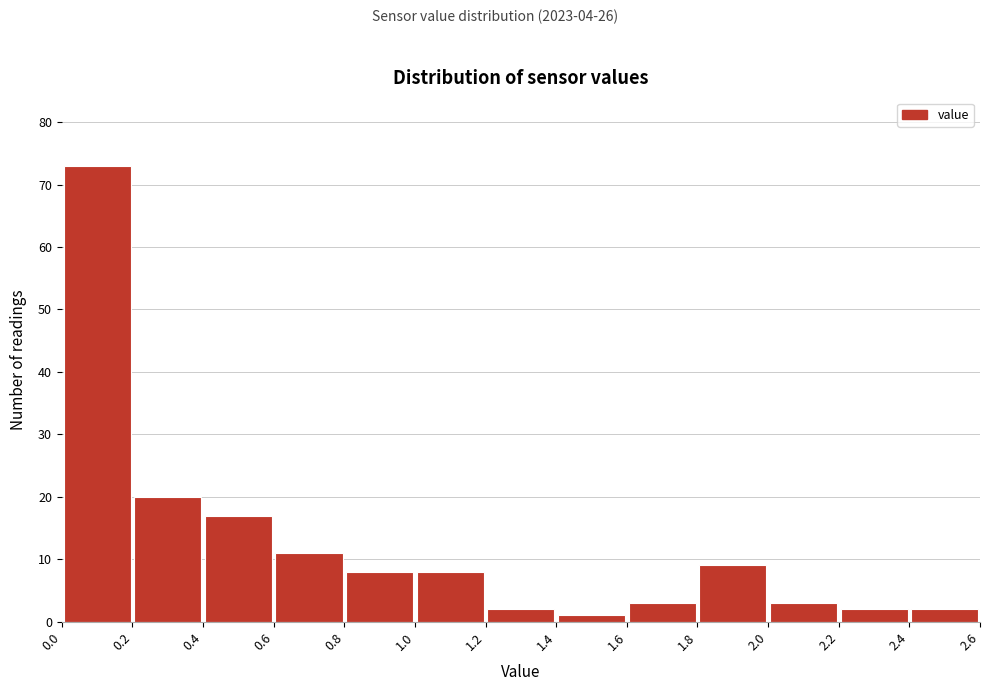

Reading left to right, list every bar in this chart as the range it spans on the x-axis followed by its height. The values are not printed on the chart, so give them approximately, as read against the axis.

0.0 to 0.2: 73
0.2 to 0.4: 20
0.4 to 0.6: 17
0.6 to 0.8: 11
0.8 to 1.0: 8
1.0 to 1.2: 8
1.2 to 1.4: 2
1.4 to 1.6: 1
1.6 to 1.8: 3
1.8 to 2.0: 9
2.0 to 2.2: 3
2.2 to 2.4: 2
2.4 to 2.6: 2